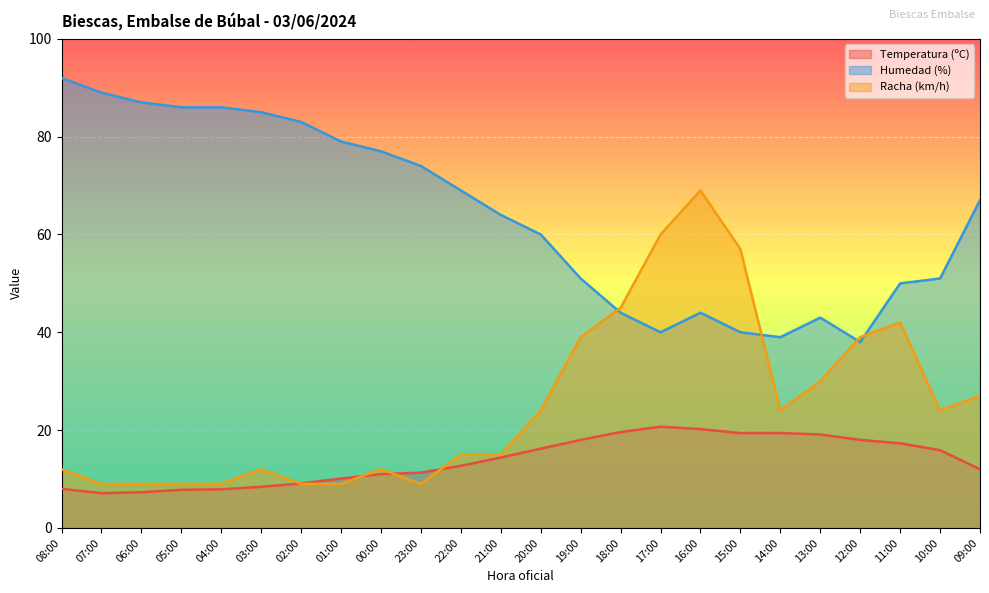

What is the minimum value for Racha (km/h)?

9.0